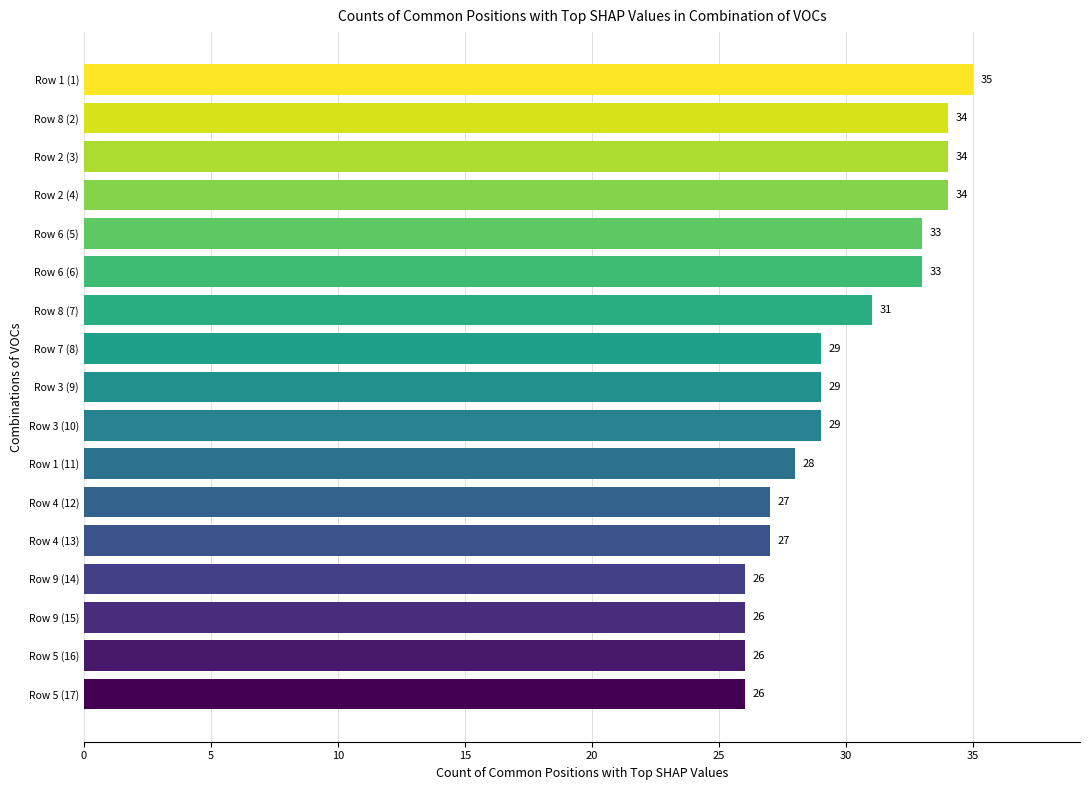

What is the approximate value at Row 8 (2)?

34